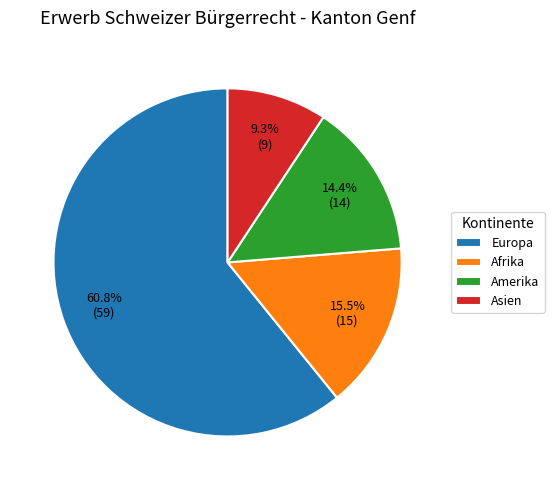

To the nearest percent, what is the difference between the largest and smallest slice percentages?

52%